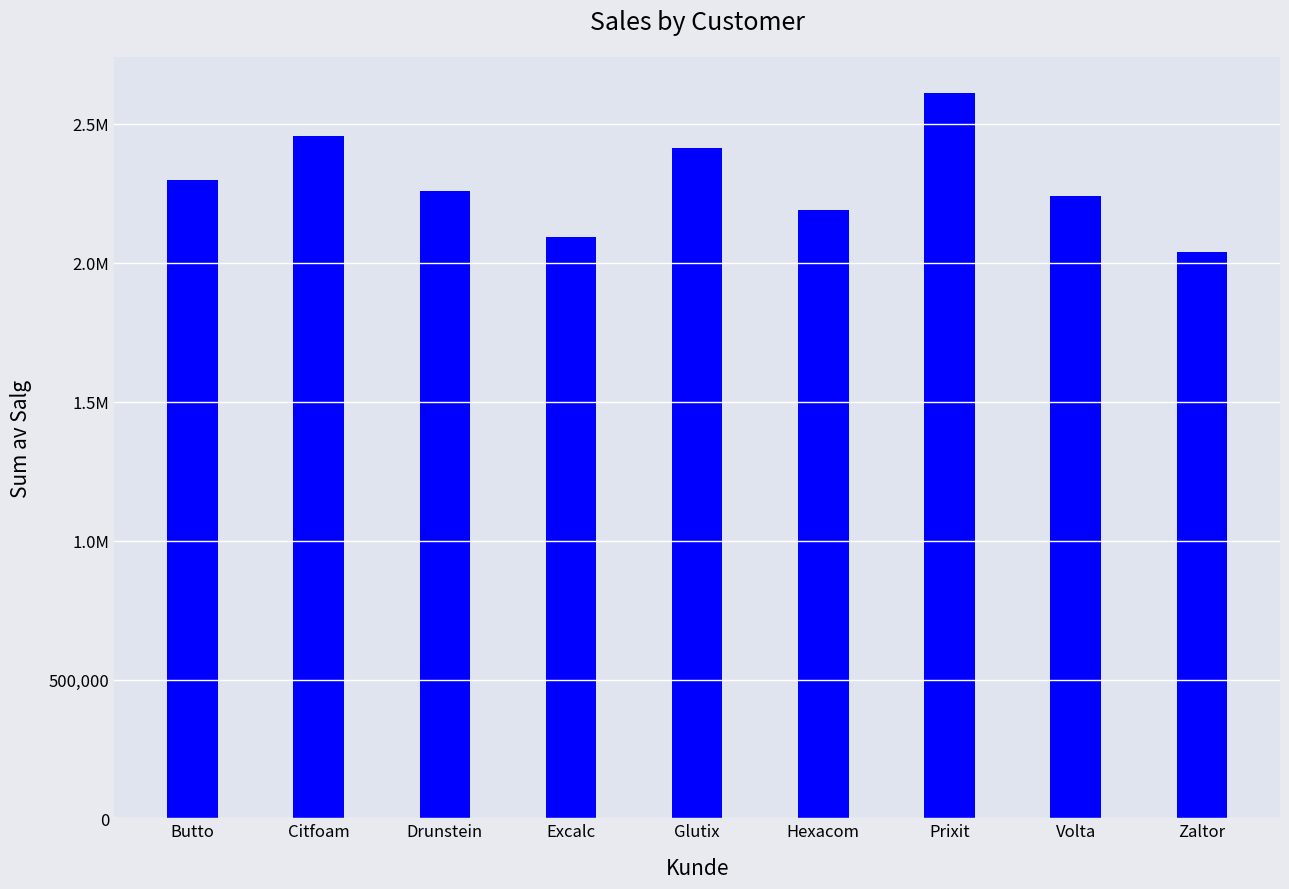

At which category does the chart reach its minimum across all series?

Zaltor